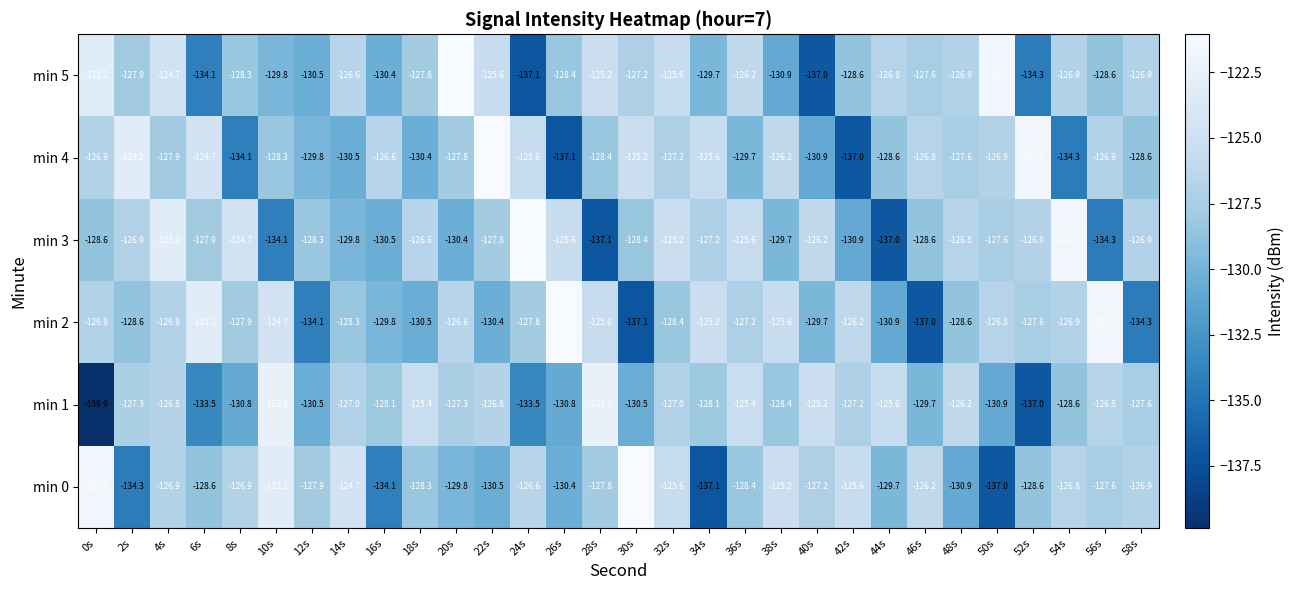

Is it true that min 4 equals -130.5 at 14s?

True